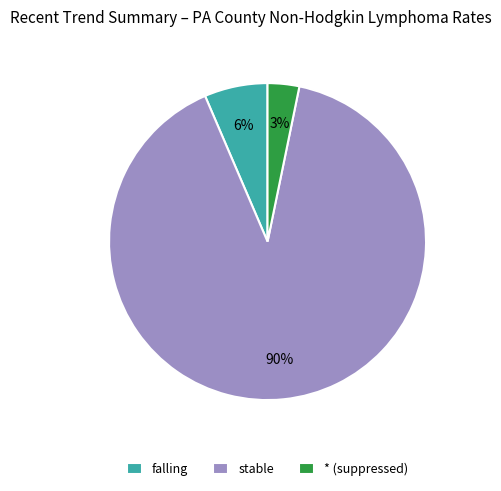

Combined, do stable and * (suppressed) account for over 50%?

Yes